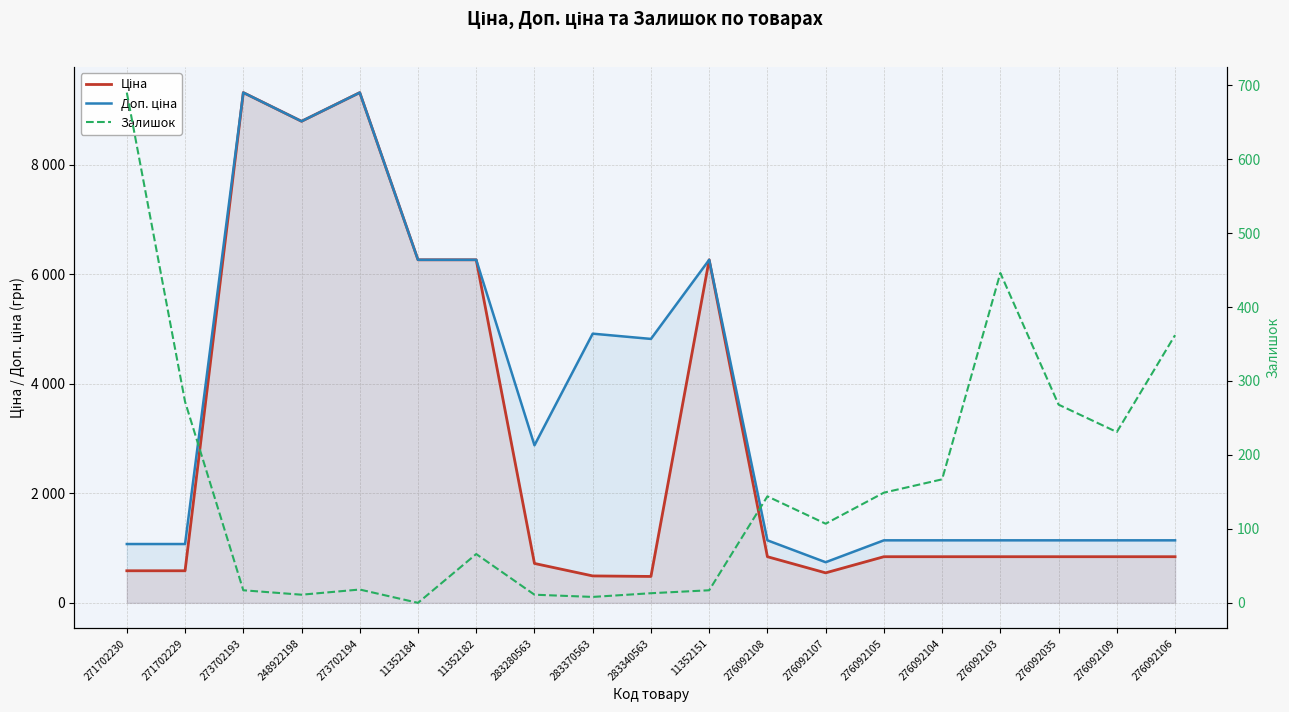

Is this an area chart (filled region under the line)?

No